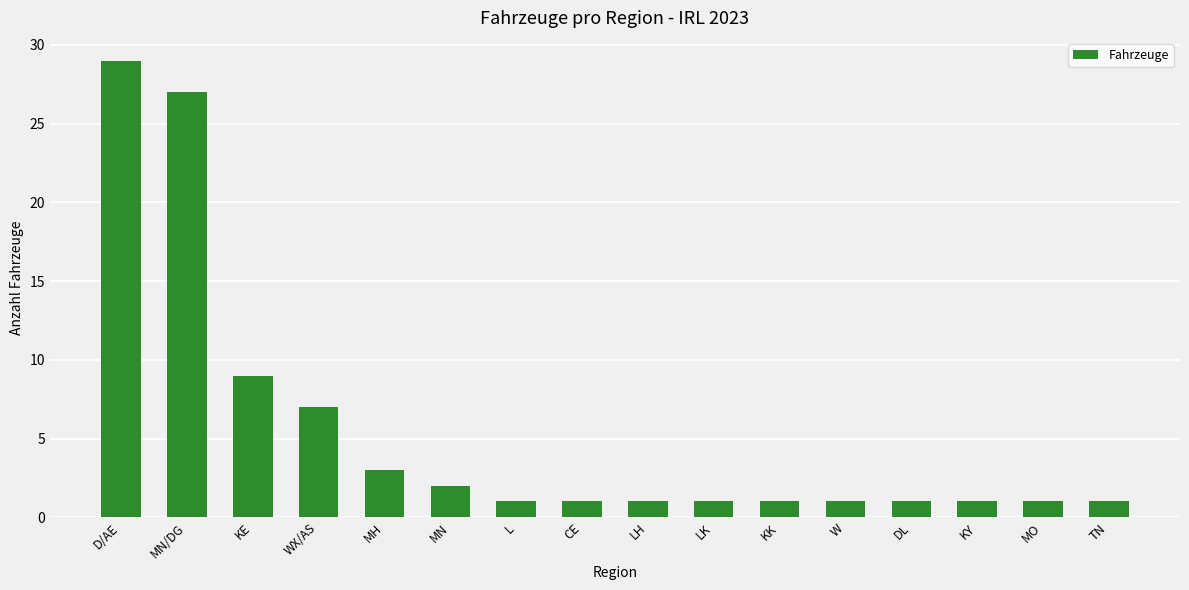

Approximately how many times larger is the value at LH compared to W?

1.0